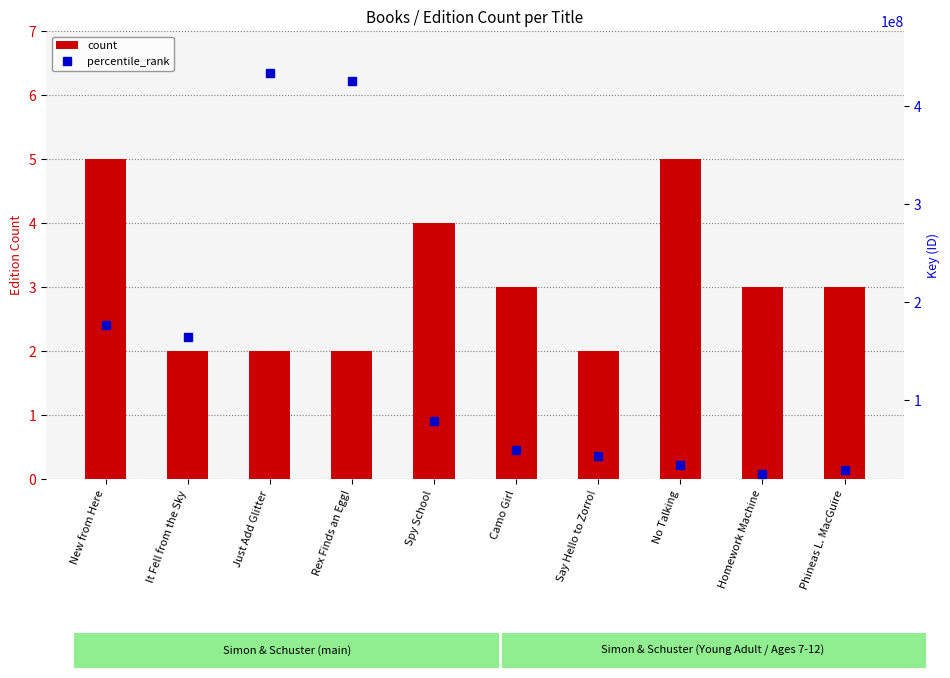

Between Spy School and Phineas L. MacGuire, which series saw the biggest shift?

percentile_rank